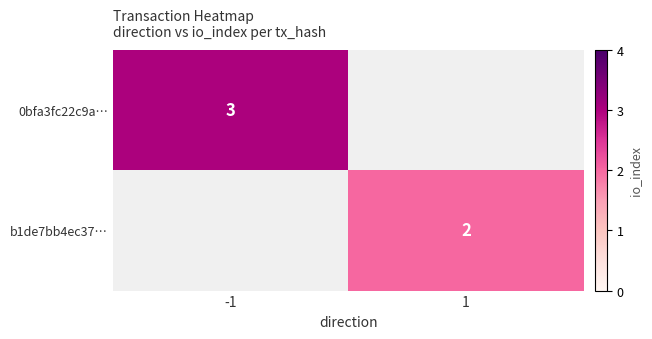

The b1de7bb4ec37… series shows 2 at 1. True or false?

True